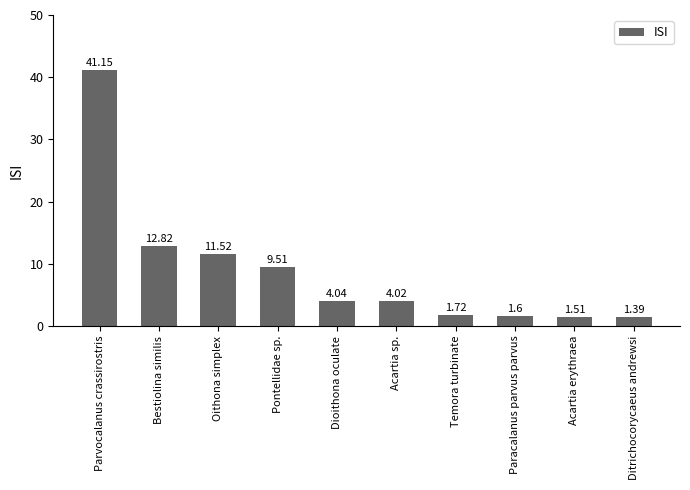

Count the number of data series in this chart.

1